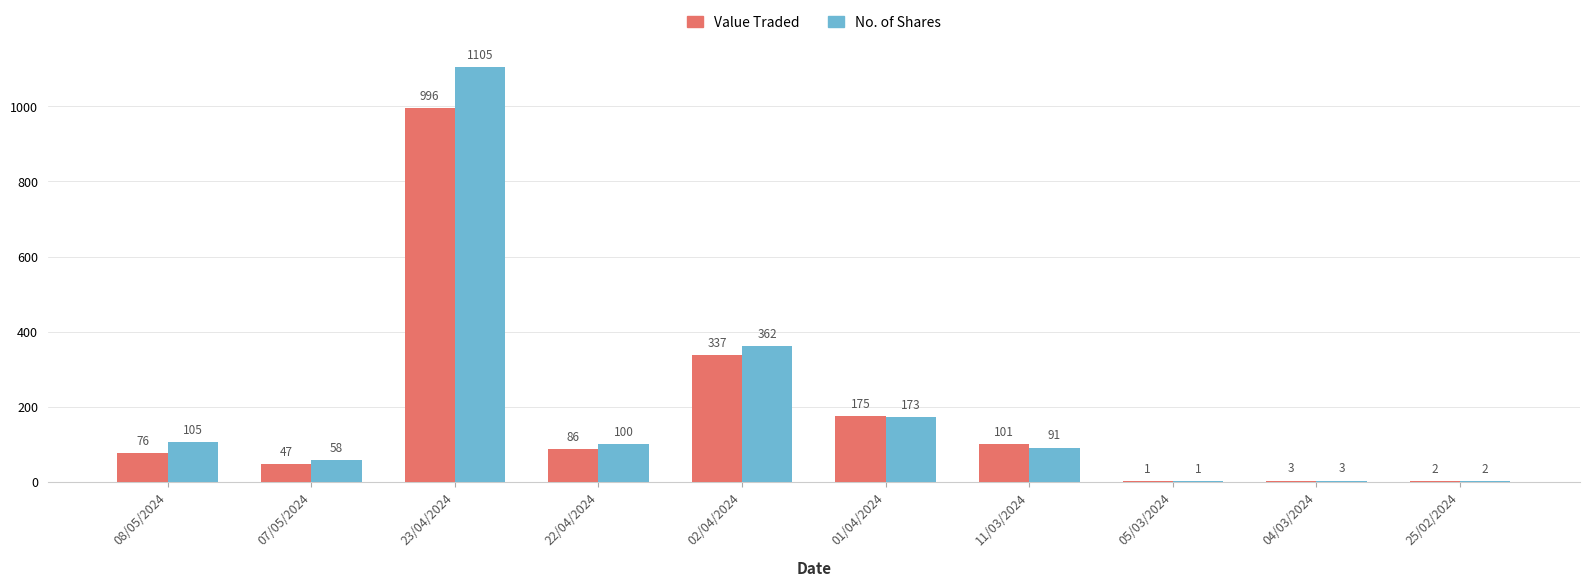

At which label is No. of Shares closest to 553?

02/04/2024